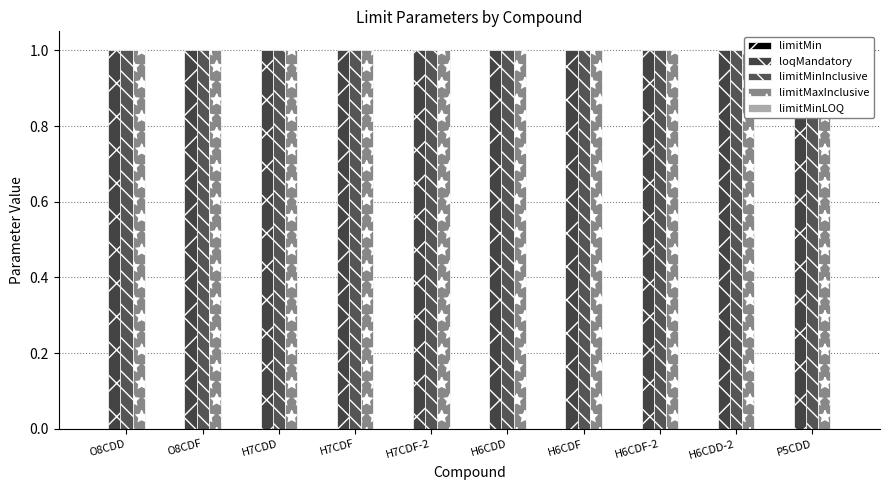

Rank the series at O8CDD from lowest to highest value.

limitMinLOQ, limitMin, loqMandatory, limitMinInclusive, limitMaxInclusive